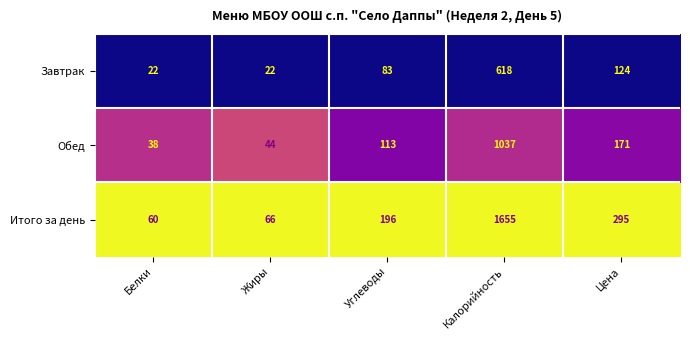

Which series changed the most between Углеводы and Калорийность?

Итого за день